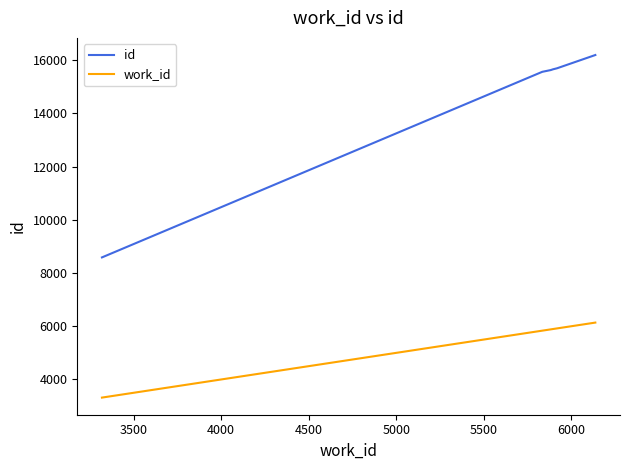

What is the highest value of the id series?

16190